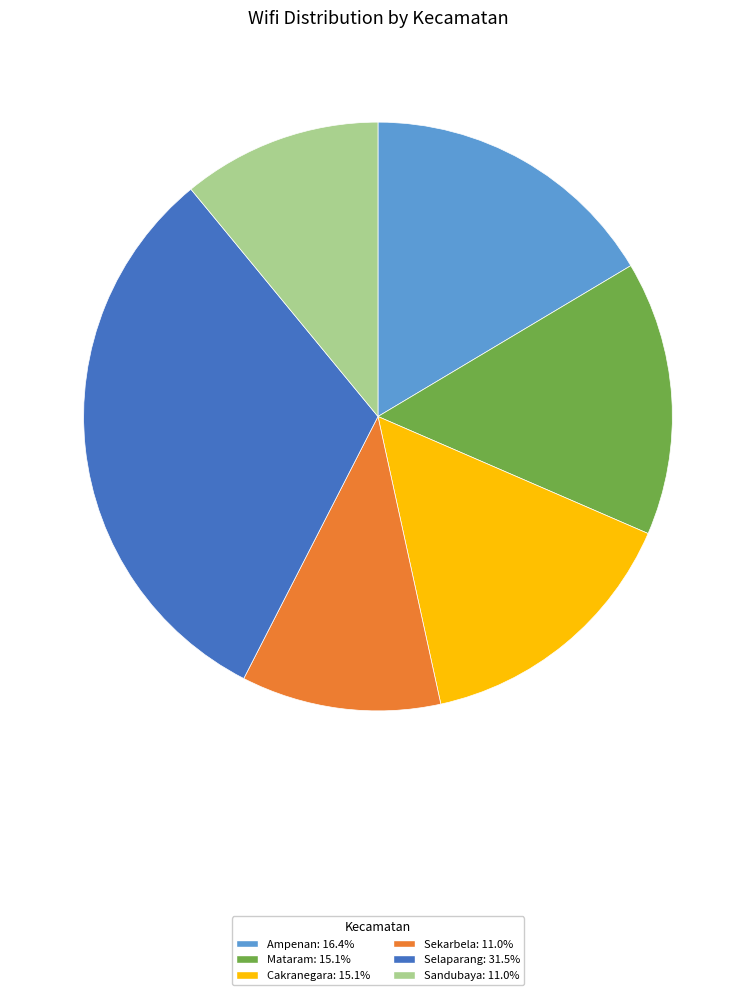

Approximately how many times larger is the value at Selaparang compared to Sandubaya?

2.9